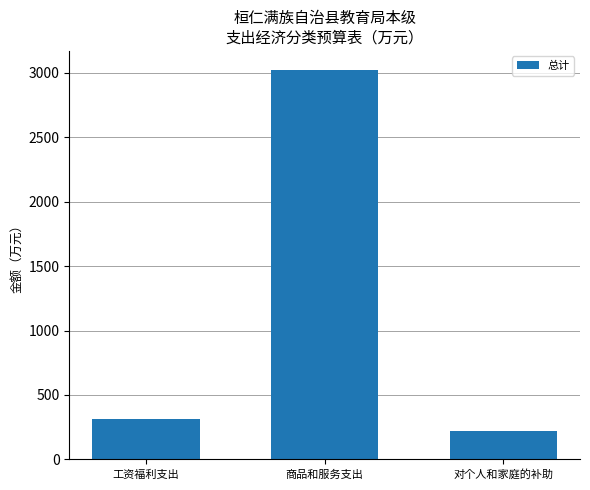

Rank the categories by value from highest to lowest.

商品和服务支出, 工资福利支出, 对个人和家庭的补助